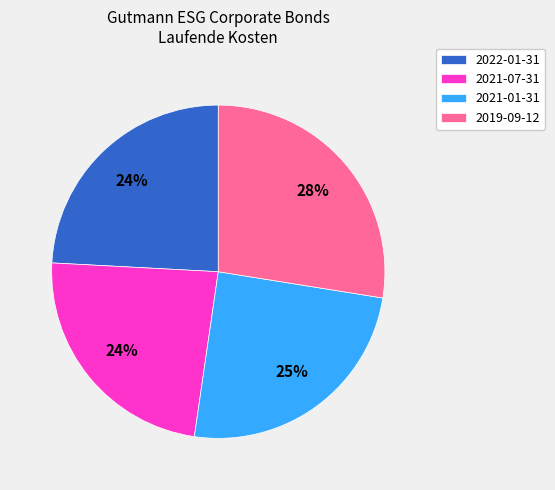

Between 2021-01-31 and 2022-01-31, which is larger?

2021-01-31